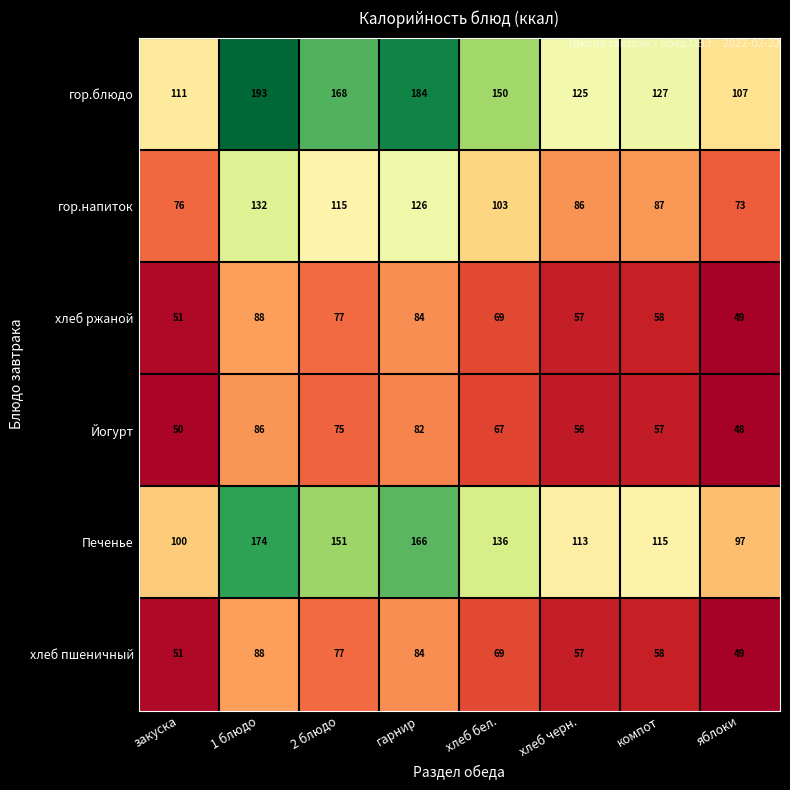

What value does the гор.напиток series have at хлеб бел., to the nearest 5?

105